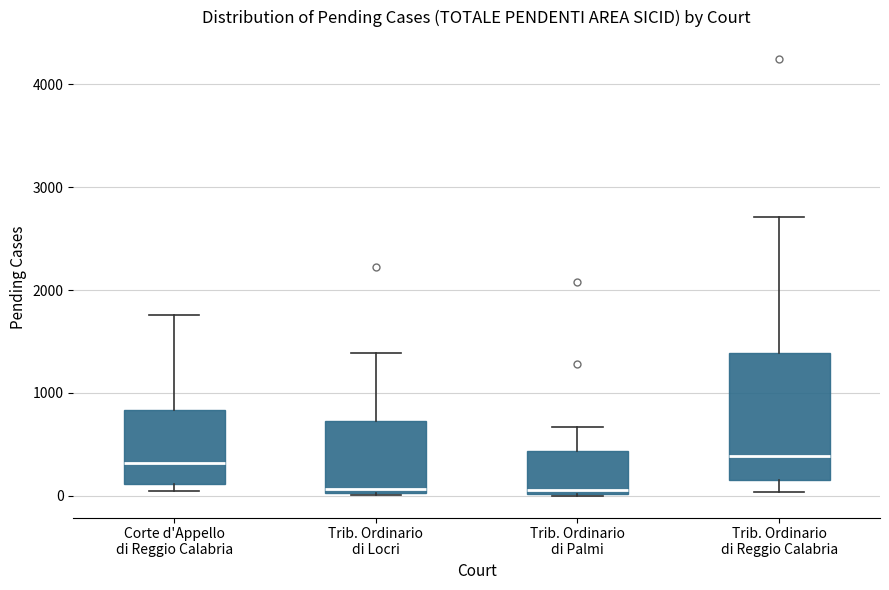

Reading left to right, read every box against the y-axis: the position of its median line, the range the box covers, and the ends of its whiskers. The values are not printed on the chart, so give them approximately, as read against the axis.

Corte d'Appello di Reggio Calabria: median 300, box 100 to 800, whiskers 0 to 1800
Trib. Ordinario di Locri: median 100, box 0 to 700, whiskers 0 to 1400
Trib. Ordinario di Palmi: median 100, box 0 to 400, whiskers 0 to 700
Trib. Ordinario di Reggio Calabria: median 400, box 200 to 1400, whiskers 0 to 2700